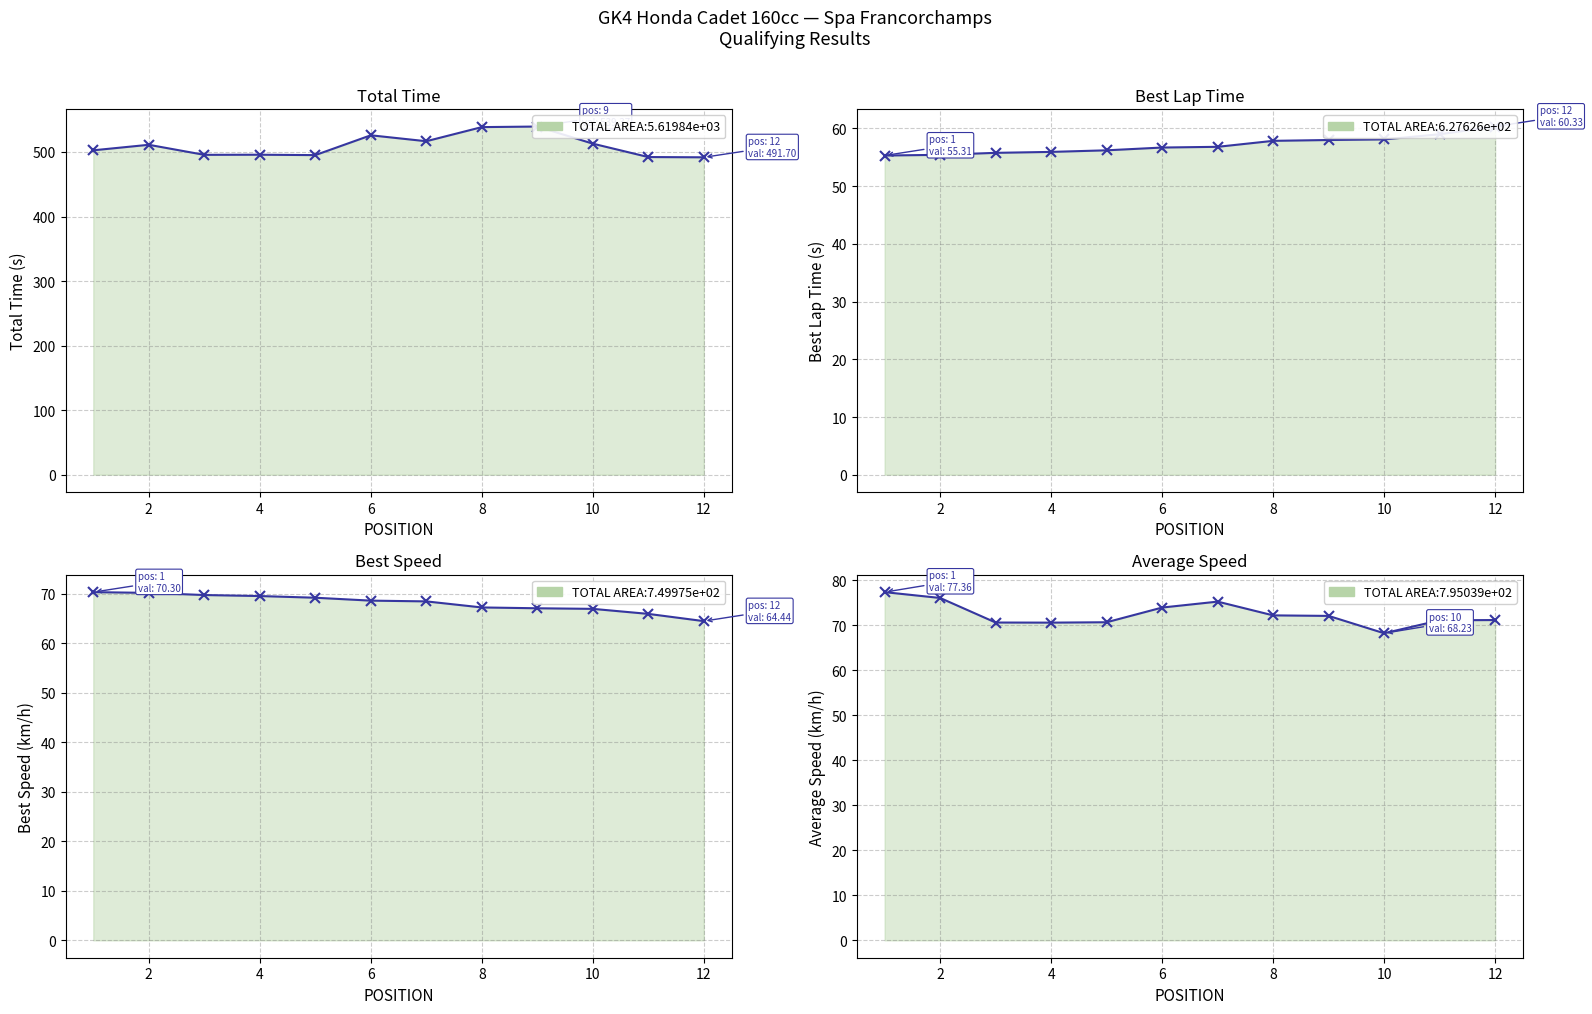

True or false: Average Speed and Best Speed cross at least once.

False